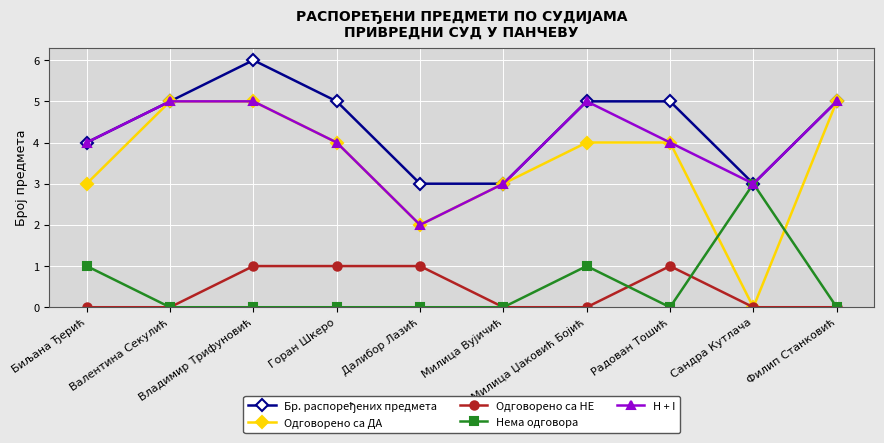

Which series has the widest spread of values?

Одговорено са ДА